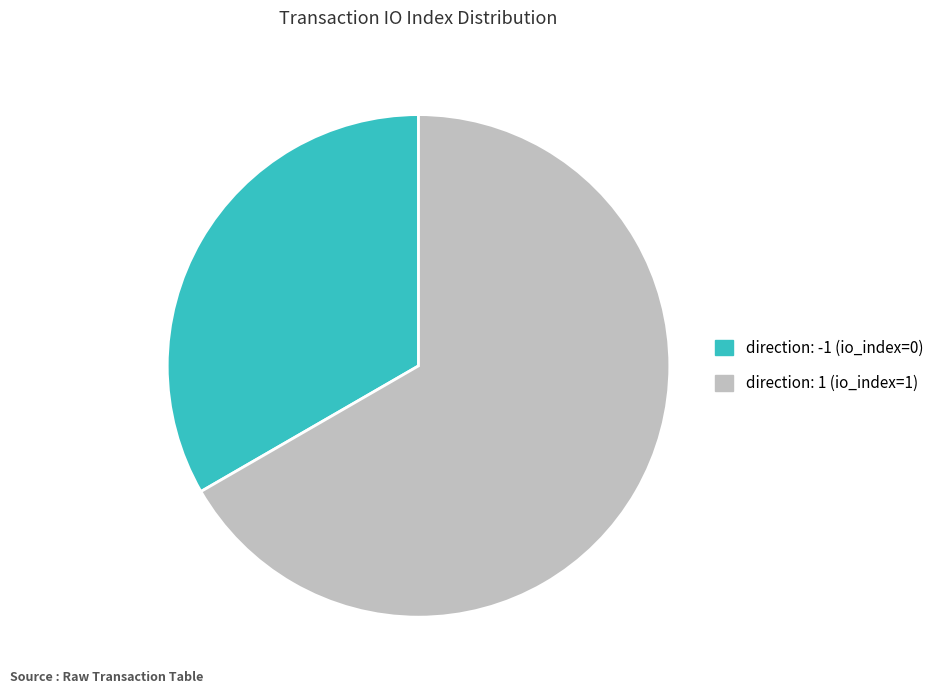

The direction: 1 (io_index=1) slice represents 53% of the pie. True or false?

False